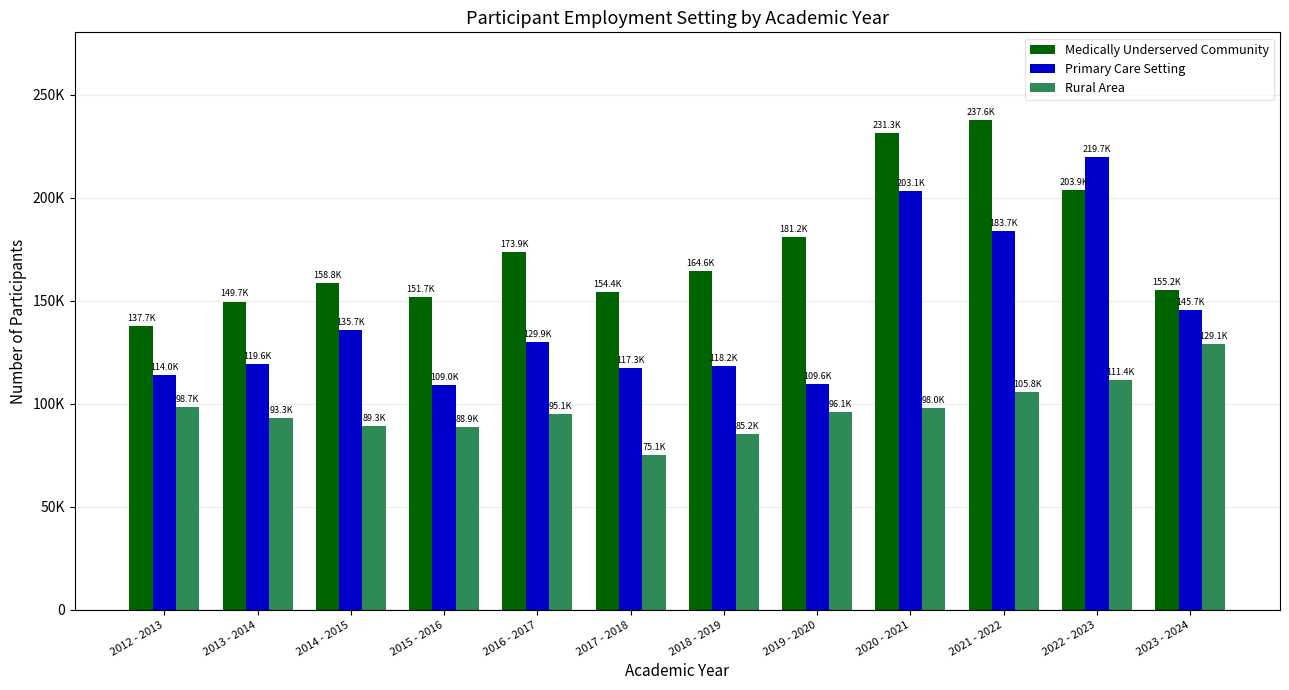

Reading left to right, what are all the values shown in this chart?

Medically Underserved Community: 137727	149681	158835	151745	173860	154400	164628	181163	231324	237634	203950	155212
Primary Care Setting: 114036	119553	135739	108994	129903	117336	118201	109583	203123	183708	219690	145744
Rural Area: 98653	93292	89334	88924	95119	75108	85165	96082	97970	105781	111373	129094